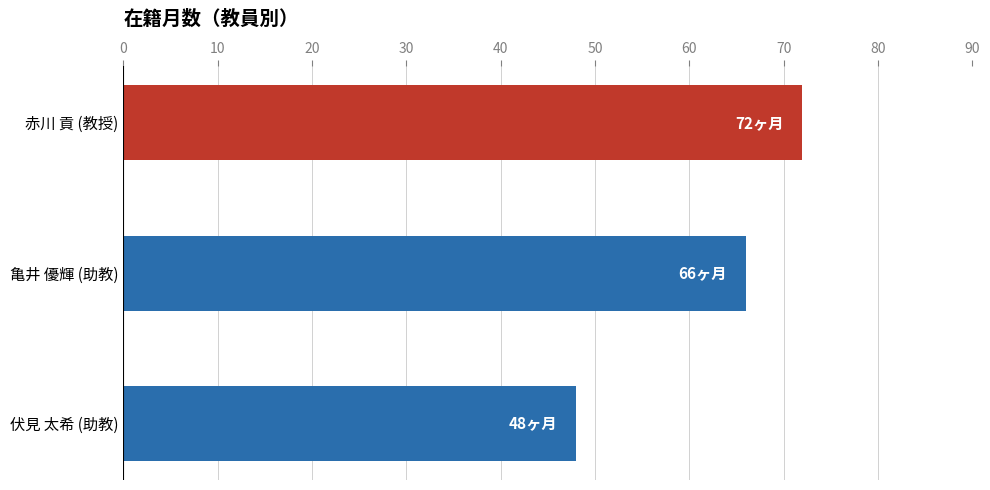

List the labels in order of value, largest first.

赤川 貢 (教授), 亀井 優輝 (助教), 伏見 太希 (助教)